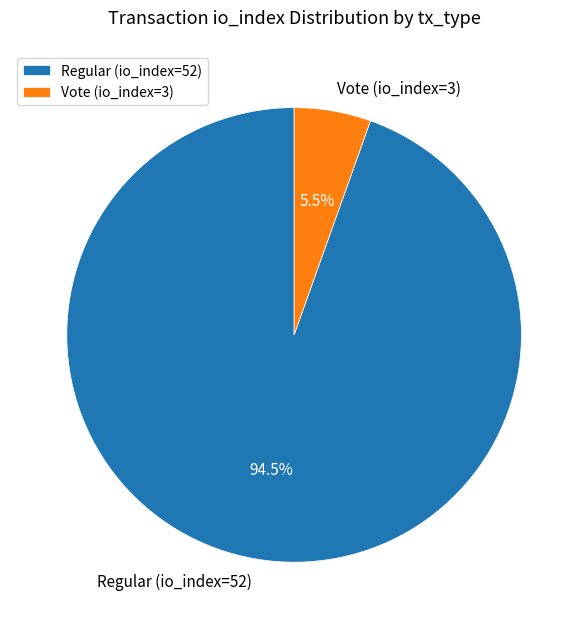

To the nearest percent, what is the difference between the largest and smallest slice percentages?

89%